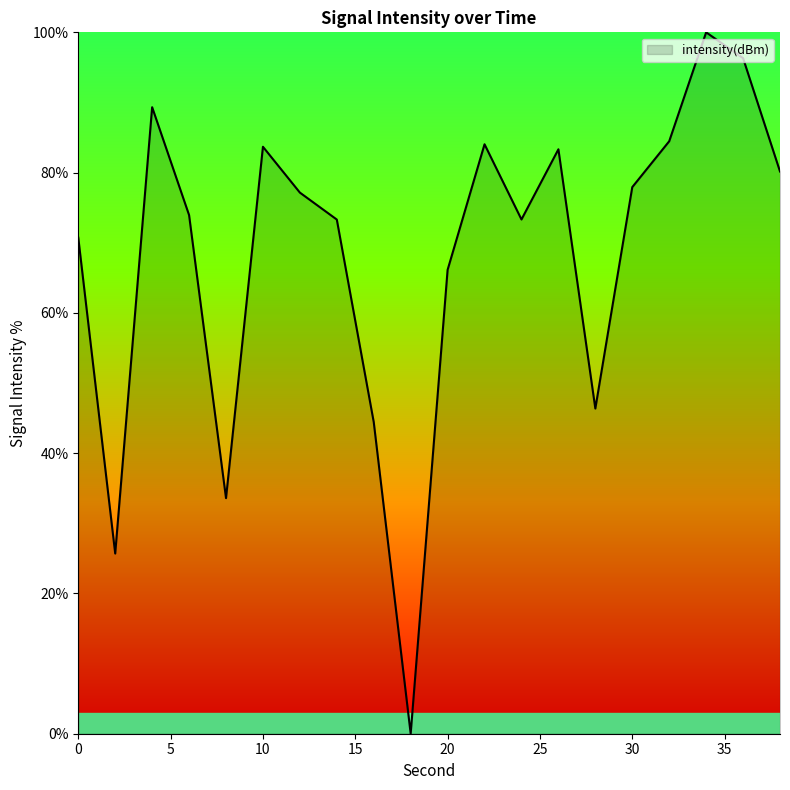

How many values are above zero?

19